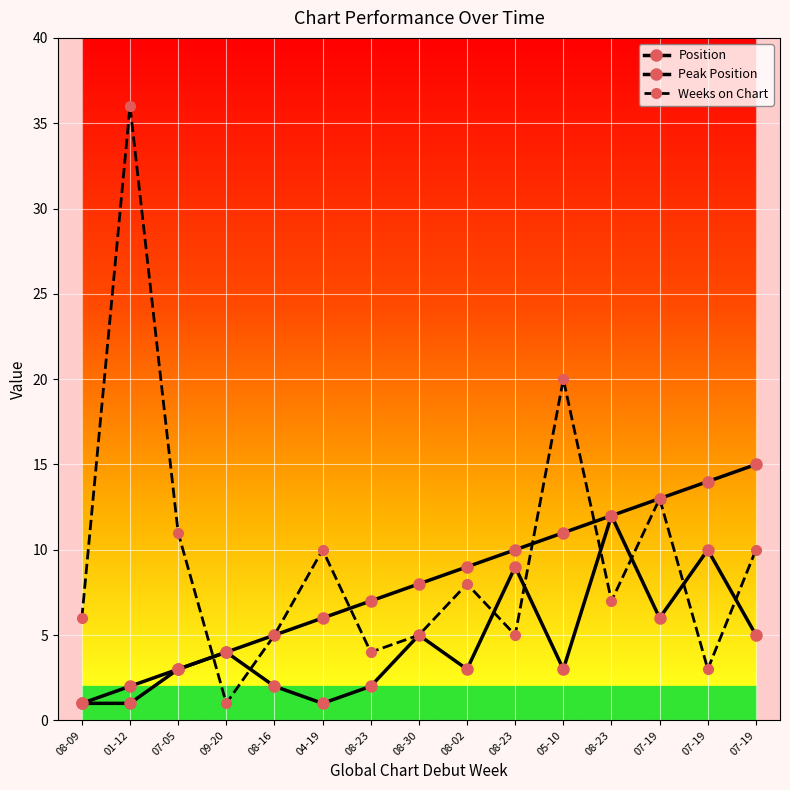

Which series has the largest range (max minus min)?

Weeks on Chart